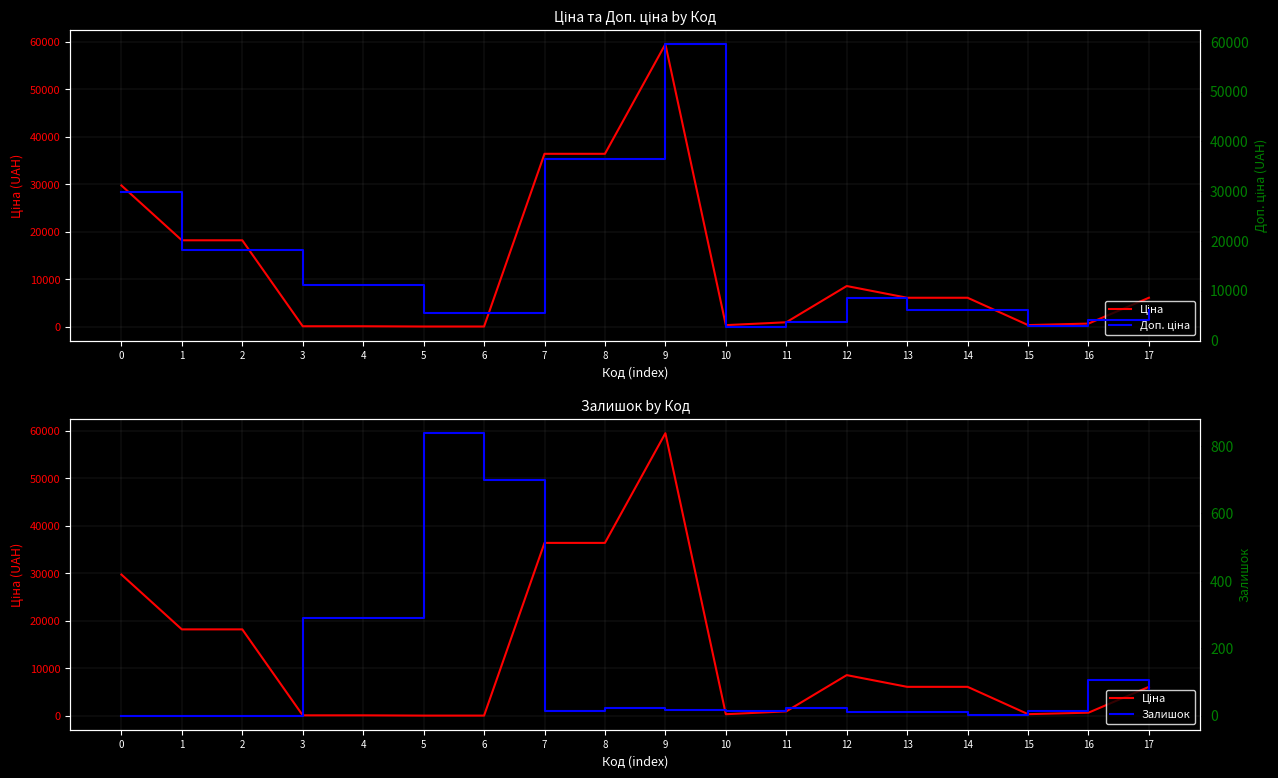

Count the number of categories in the chart.

18